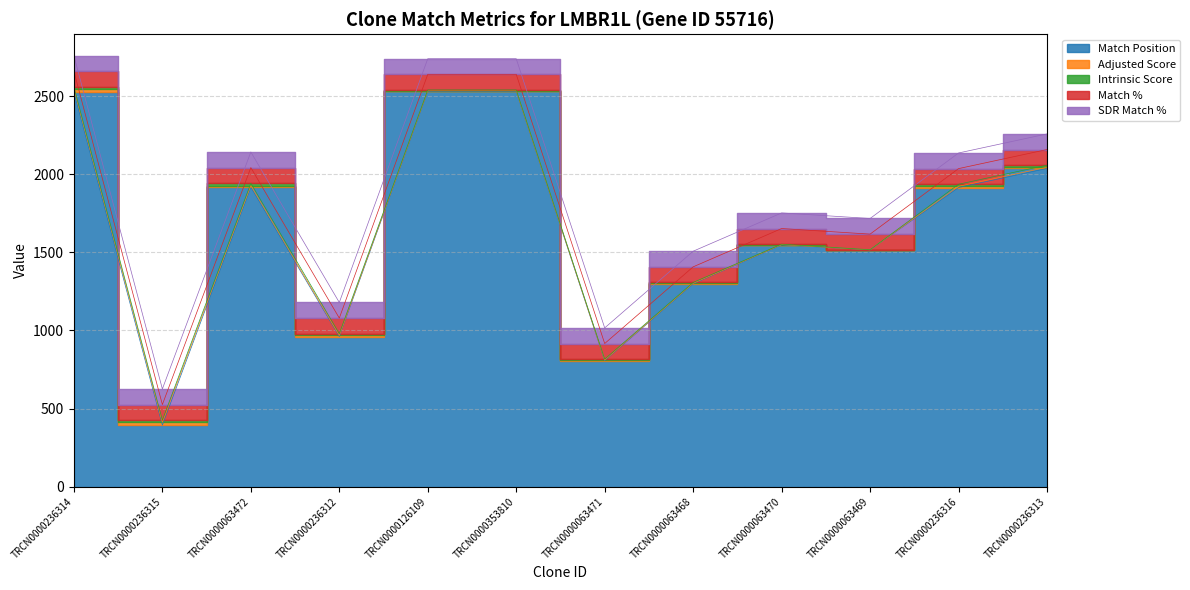

The value of SDR Match % at TRCN0000236313 is 100.0. True or false?

True